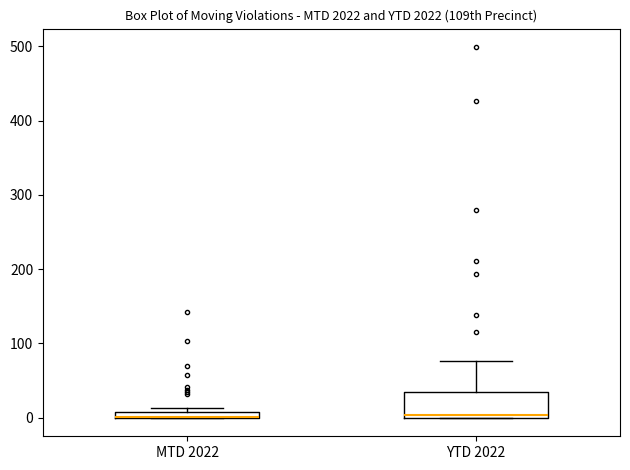

Which box is the tallest, from its lower edge to its upper edge?

YTD 2022